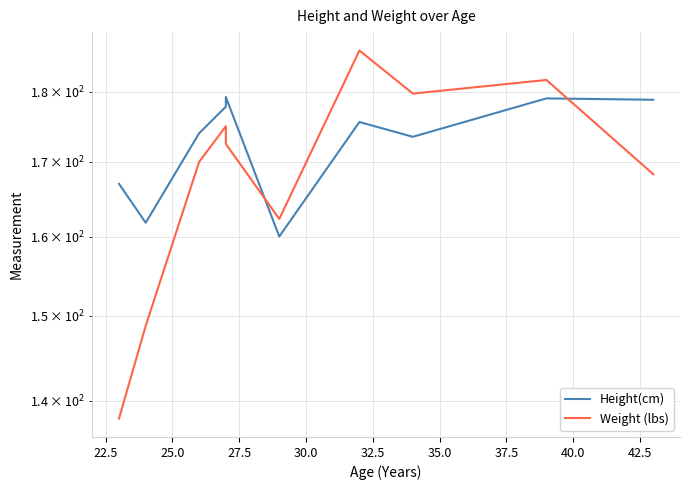

What is the value of the Weight (lbs) point at the 1st from the left?

138.0